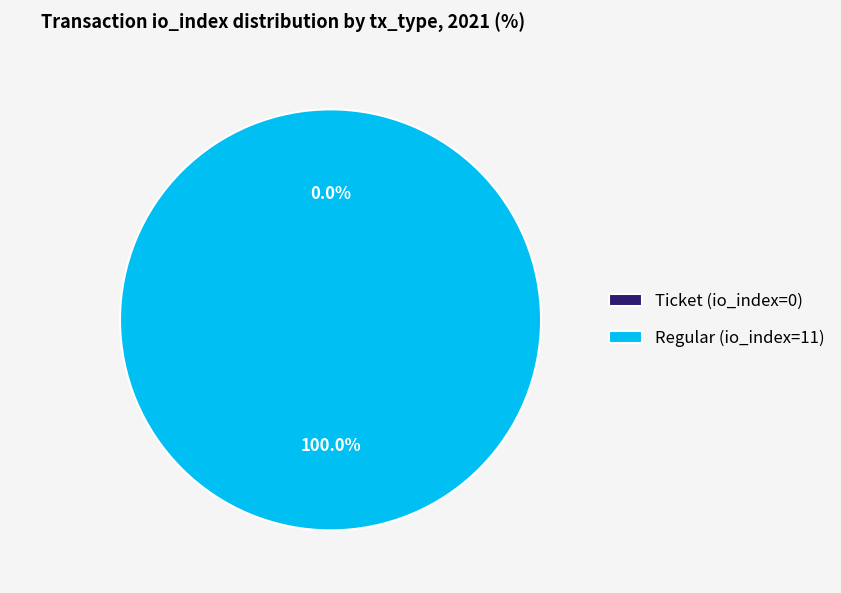

To the nearest percent, what is the combined percentage of Regular (io_index=11) and Ticket (io_index=0)?

100%